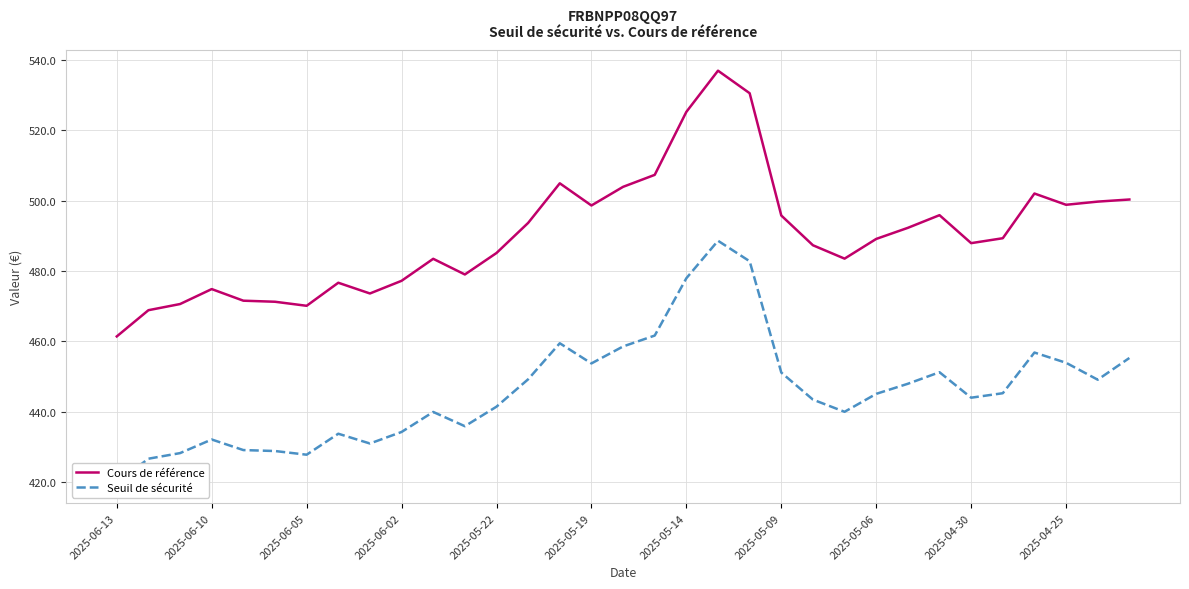

What is the value of the Cours de référence point at the 14th from the left?

493.6